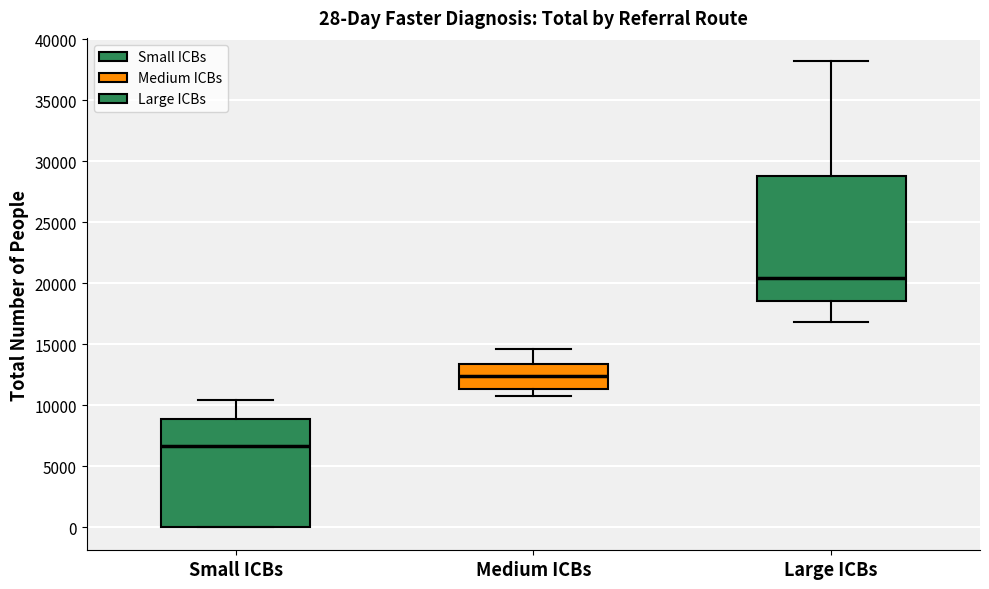

Which box is the tallest, from its lower edge to its upper edge?

Large ICBs